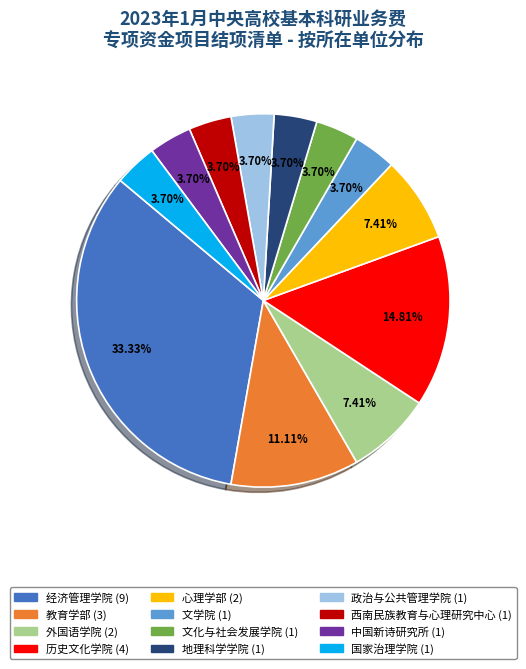

To the nearest percent, what is the difference between the largest and smallest slice percentages?

30%